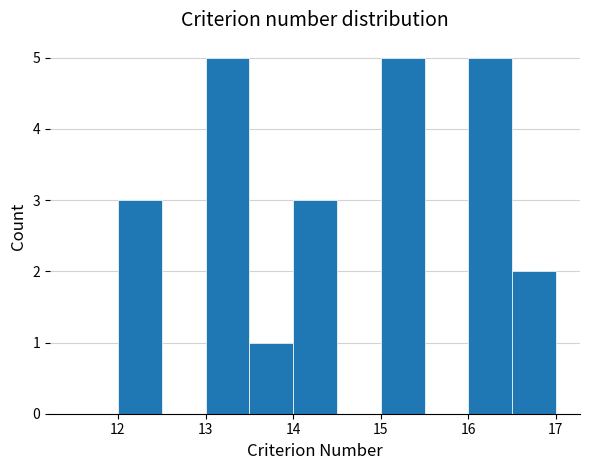

How tall is the bar that spans 14.0 to 14.5 on the x-axis? The values are not printed on the chart, so give them approximately, as read against the axis.

3